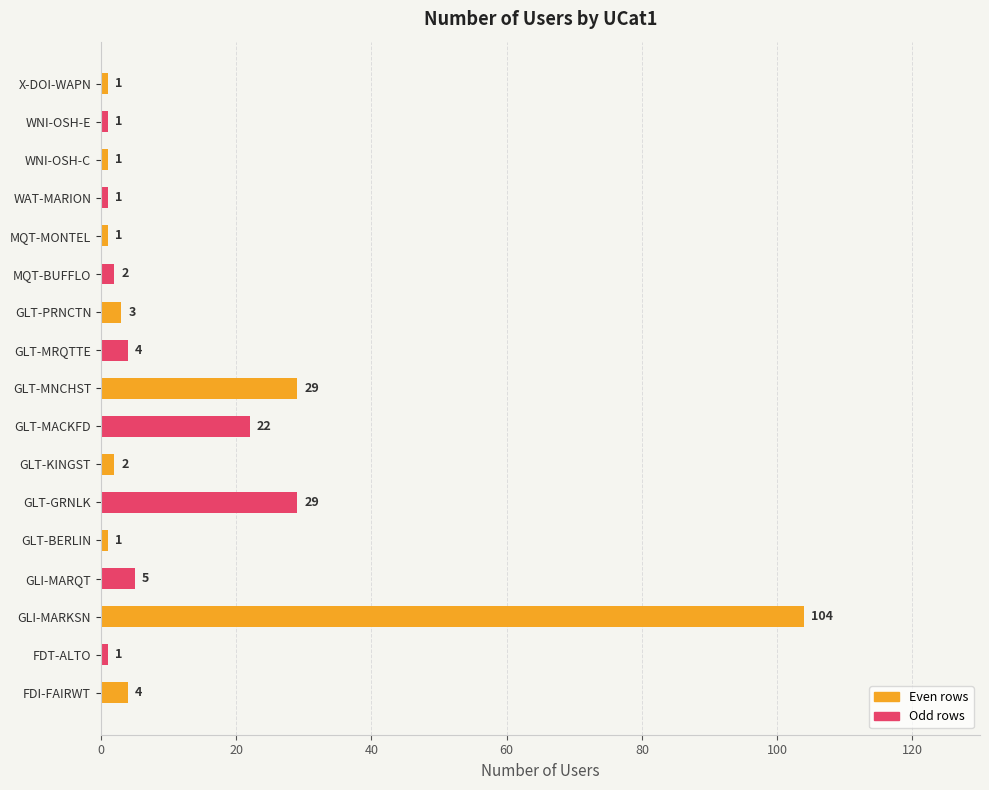

What is the average value?

12